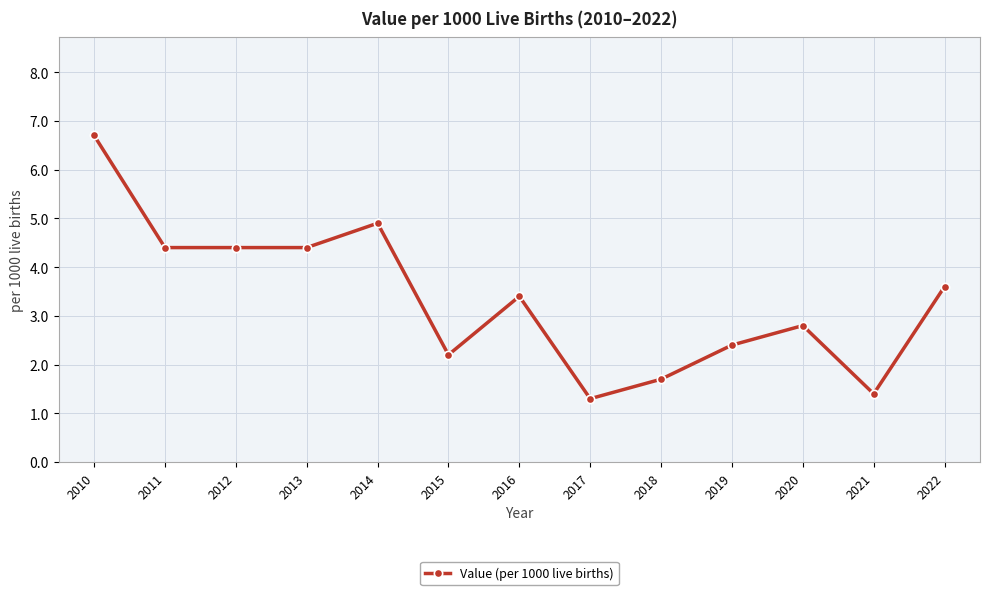

True or false: there are more than 0 points higher than both neighbors.

True